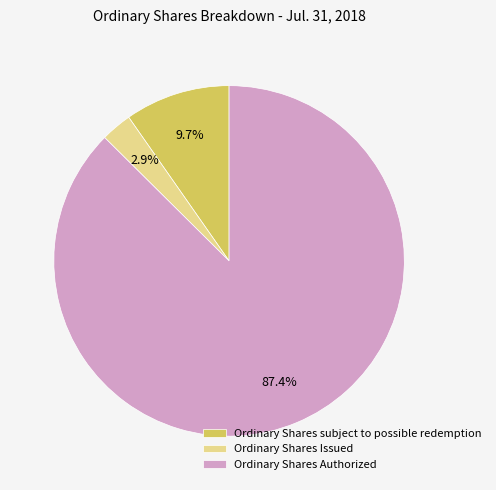

Rank the categories by value from highest to lowest.

Ordinary Shares Authorized, Ordinary Shares subject to possible redemption, Ordinary Shares Issued